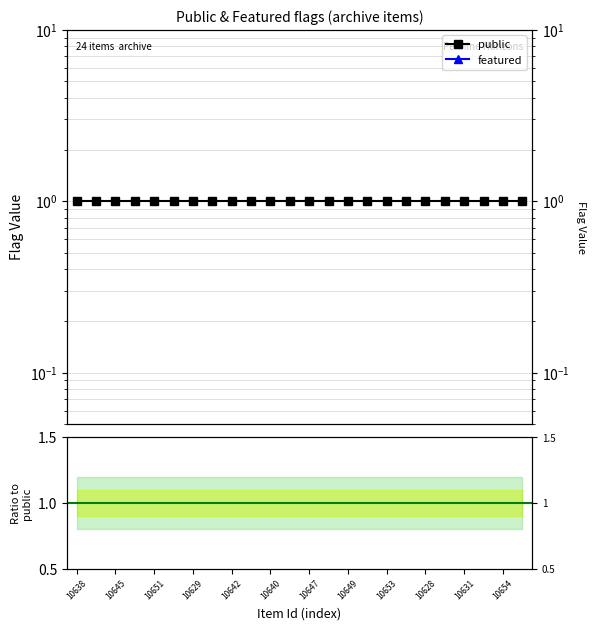

What position from the left is 10649?

8